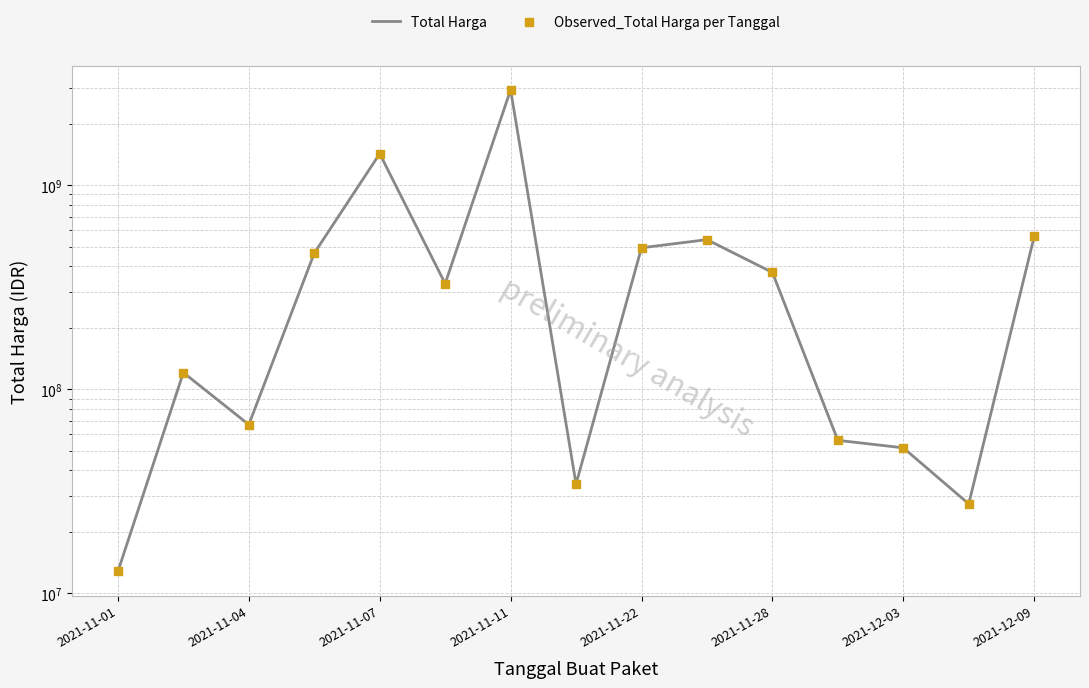

Which series contains the lowest Y value?

Total Harga